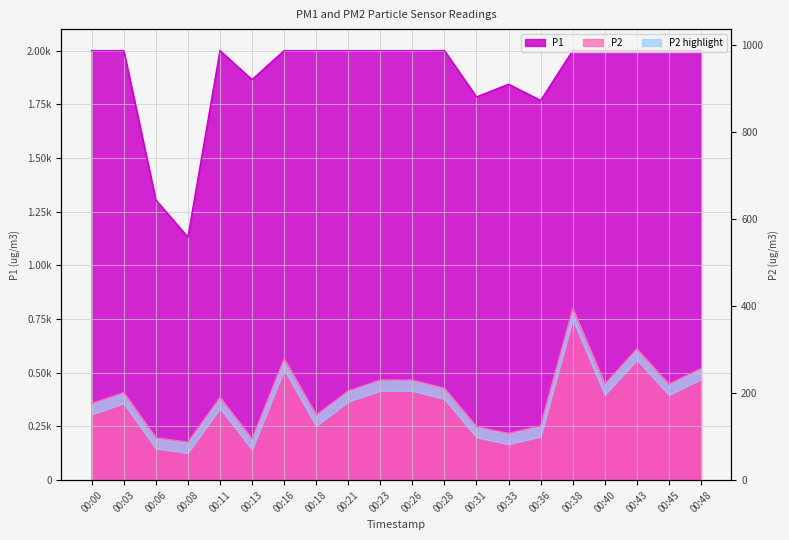

Rank the series by their average value, from lowest to highest.

P2, P1